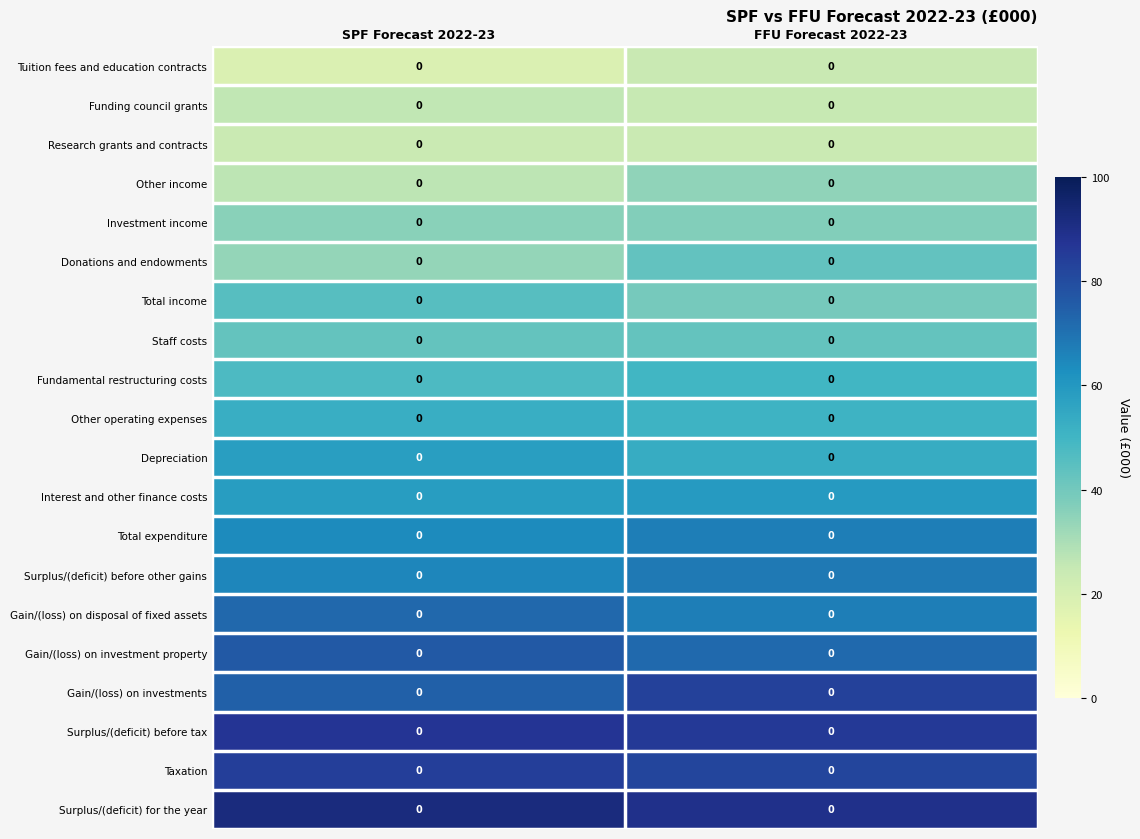

Reading left to right, transcribe all the data shown in this chart.

Tuition fees and education contracts: SPF Forecast 2022-23=0.0	FFU Forecast 2022-23=0.0
Funding council grants: SPF Forecast 2022-23=0.0	FFU Forecast 2022-23=0.0
Research grants and contracts: SPF Forecast 2022-23=0.0	FFU Forecast 2022-23=0.0
Other income: SPF Forecast 2022-23=0.0	FFU Forecast 2022-23=0.0
Investment income: SPF Forecast 2022-23=0.0	FFU Forecast 2022-23=0.0
Donations and endowments: SPF Forecast 2022-23=0.0	FFU Forecast 2022-23=0.0
Total income: SPF Forecast 2022-23=0.0	FFU Forecast 2022-23=0.0
Staff costs: SPF Forecast 2022-23=0.0	FFU Forecast 2022-23=0.0
Fundamental restructuring costs: SPF Forecast 2022-23=0.0	FFU Forecast 2022-23=0.0
Other operating expenses: SPF Forecast 2022-23=0.0	FFU Forecast 2022-23=0.0
Depreciation: SPF Forecast 2022-23=0.0	FFU Forecast 2022-23=0.0
Interest and other finance costs: SPF Forecast 2022-23=0.0	FFU Forecast 2022-23=0.0
Total expenditure: SPF Forecast 2022-23=0.0	FFU Forecast 2022-23=0.0
Surplus/(deficit) before other gains: SPF Forecast 2022-23=0.0	FFU Forecast 2022-23=0.0
Gain/(loss) on disposal of fixed assets: SPF Forecast 2022-23=0.0	FFU Forecast 2022-23=0.0
Gain/(loss) on investment property: SPF Forecast 2022-23=0.0	FFU Forecast 2022-23=0.0
Gain/(loss) on investments: SPF Forecast 2022-23=0.0	FFU Forecast 2022-23=0.0
Surplus/(deficit) before tax: SPF Forecast 2022-23=0.0	FFU Forecast 2022-23=0.0
Taxation: SPF Forecast 2022-23=0.0	FFU Forecast 2022-23=0.0
Surplus/(deficit) for the year: SPF Forecast 2022-23=0.0	FFU Forecast 2022-23=0.0